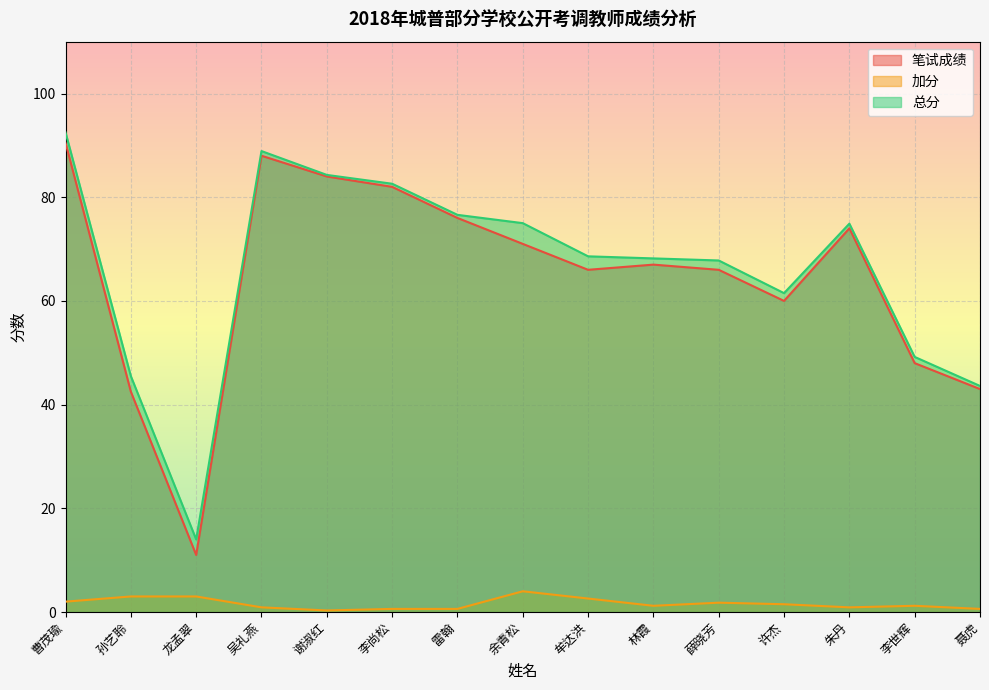

What value does the 总分 series have at 孙艺聆?

45.5